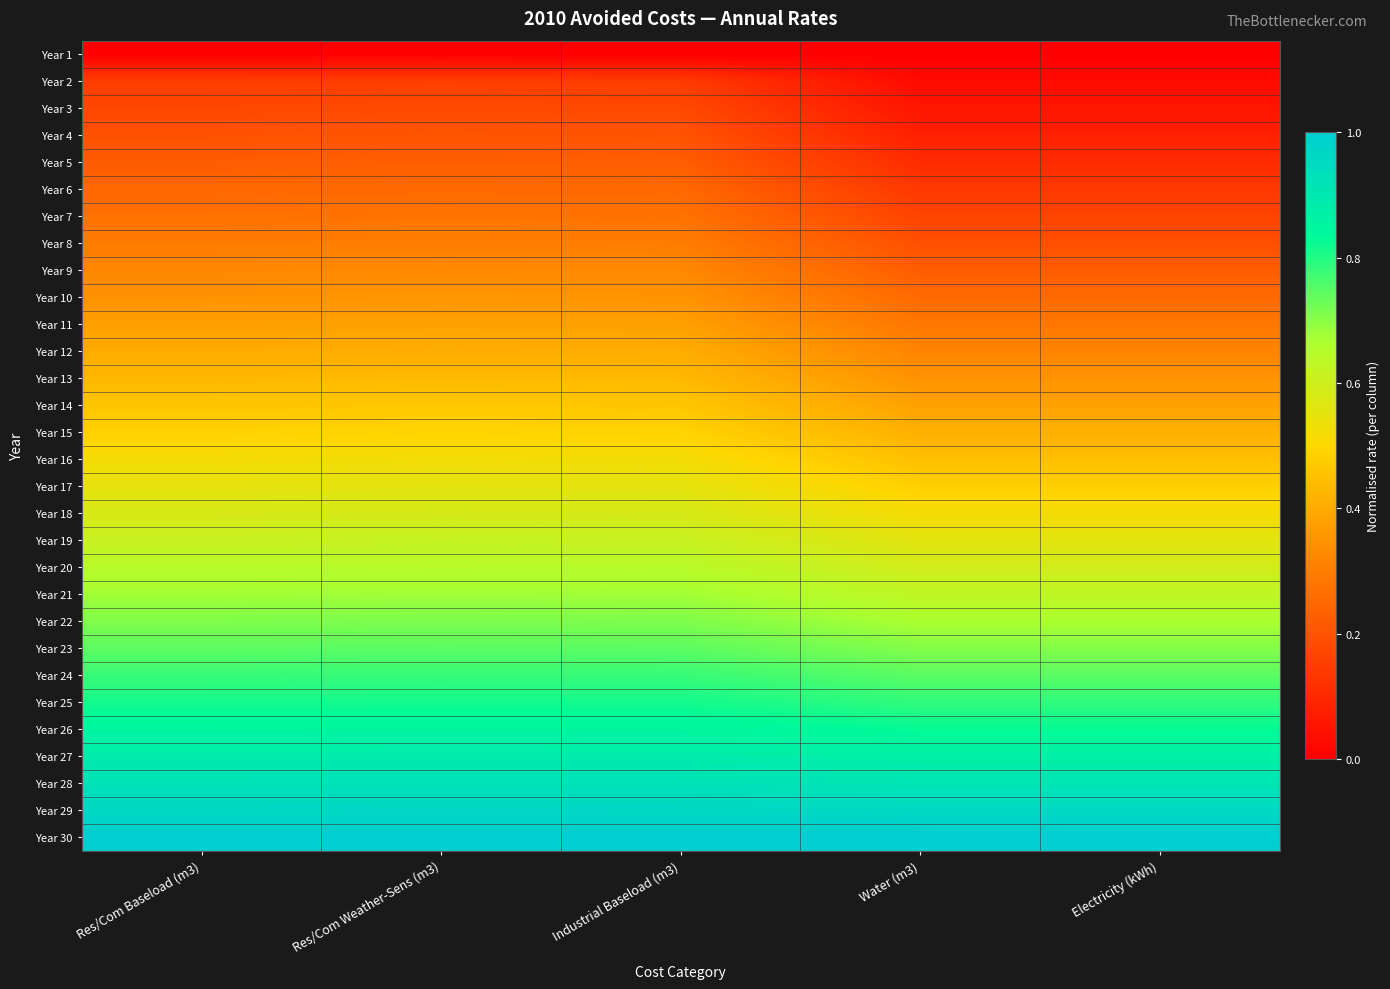

What is the total value across all series at Res/Com Baseload (m3)?

15.6